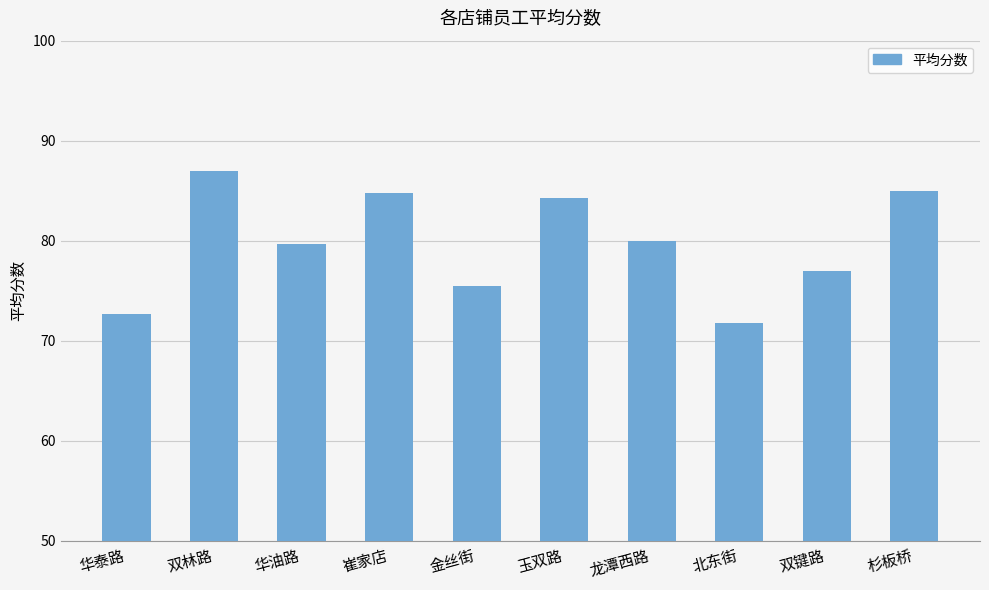

The value at 崔家店 is 84.8. True or false?

True